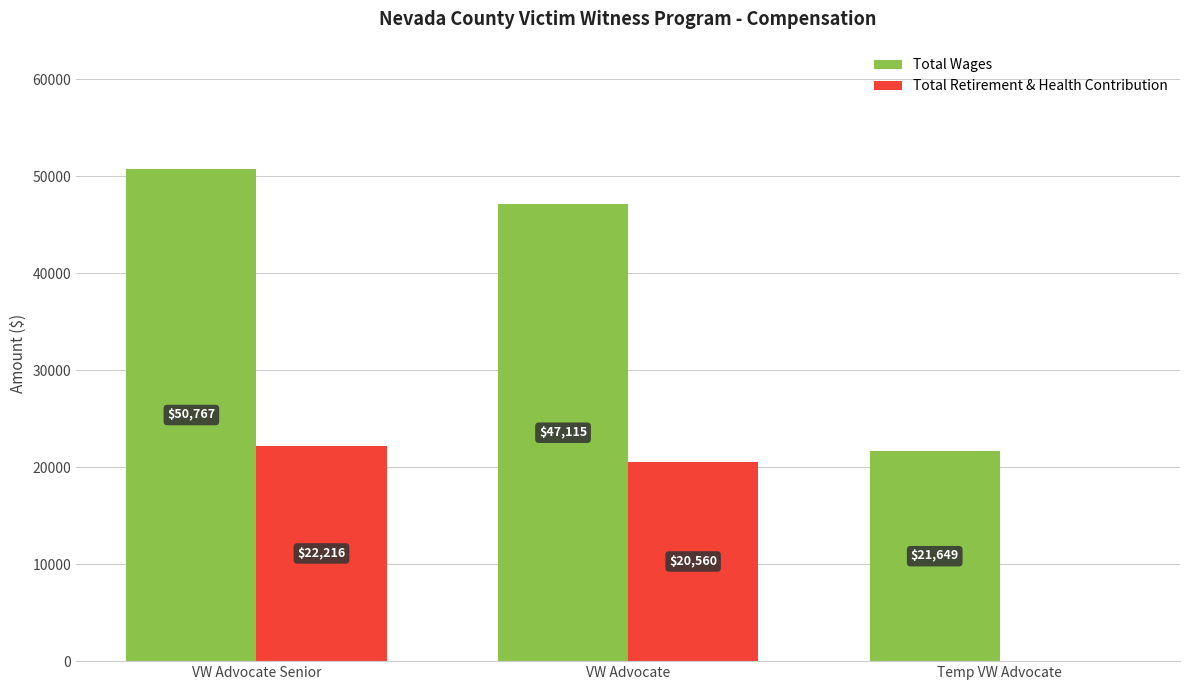

Are the bars horizontal?

No